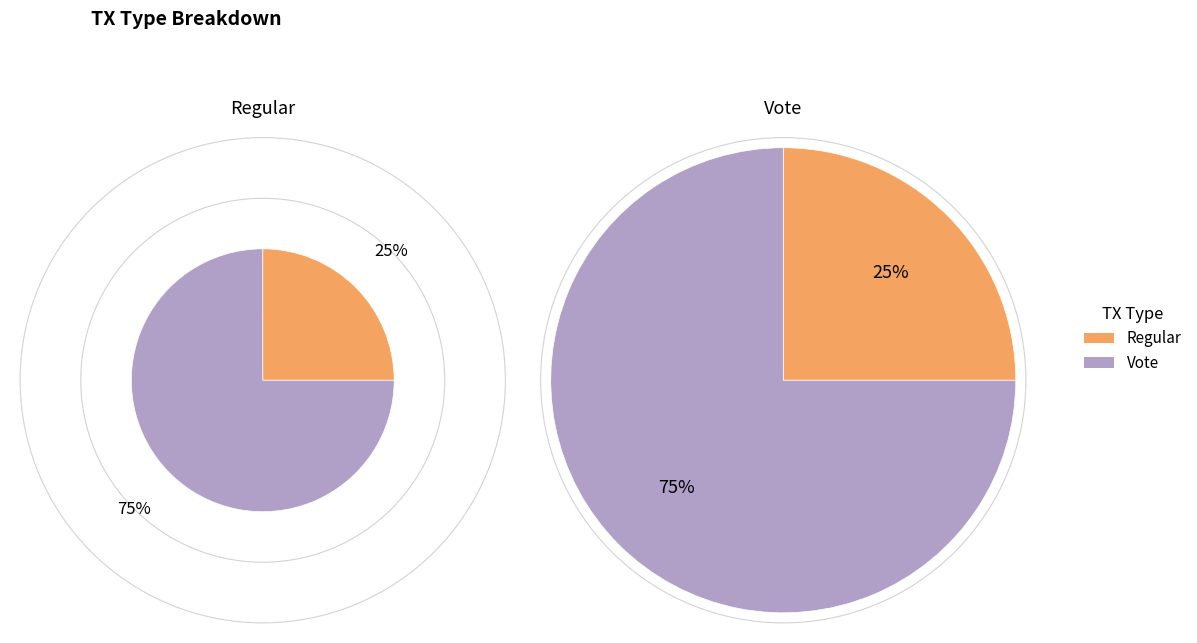

Is it true that Regular is 34% of the pie?

False